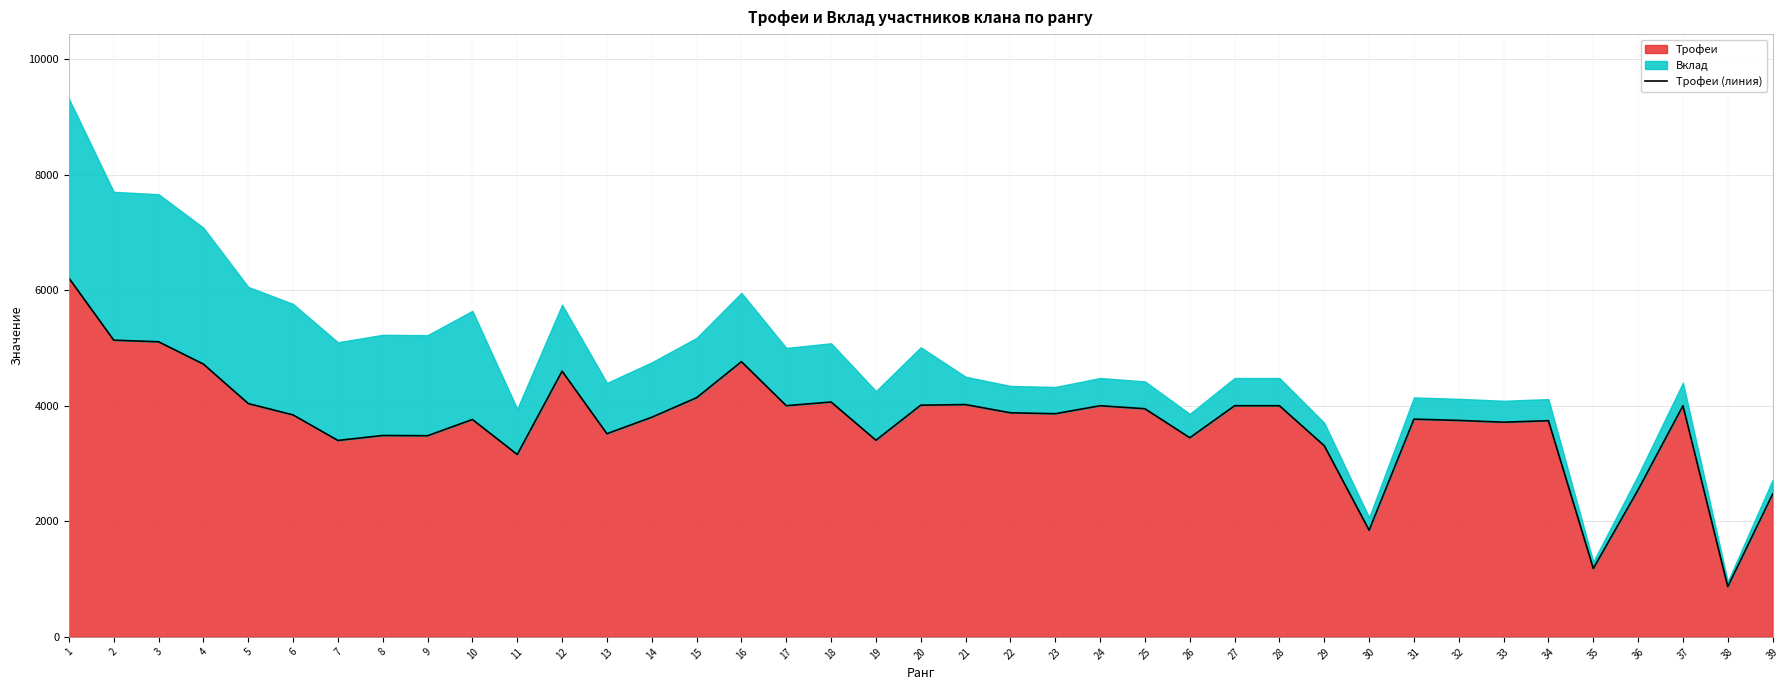

True or false: the data shows 1830 at 34.

False